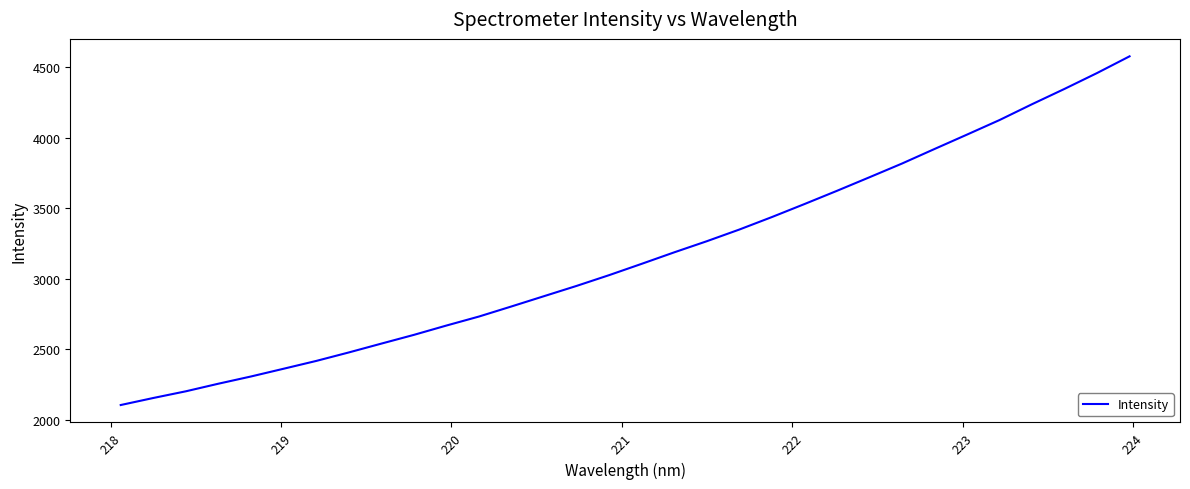

What is the difference between the maximum and minimum values?

2474.6